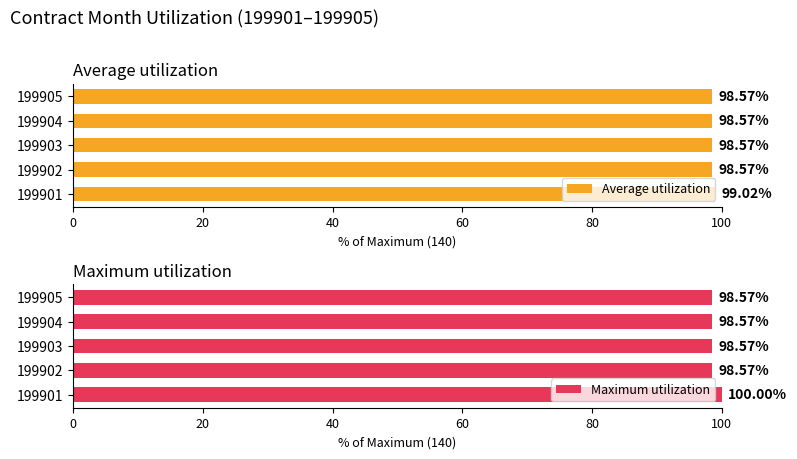

The value of Maximum utilization at 199905 is 138.6. True or false?

False